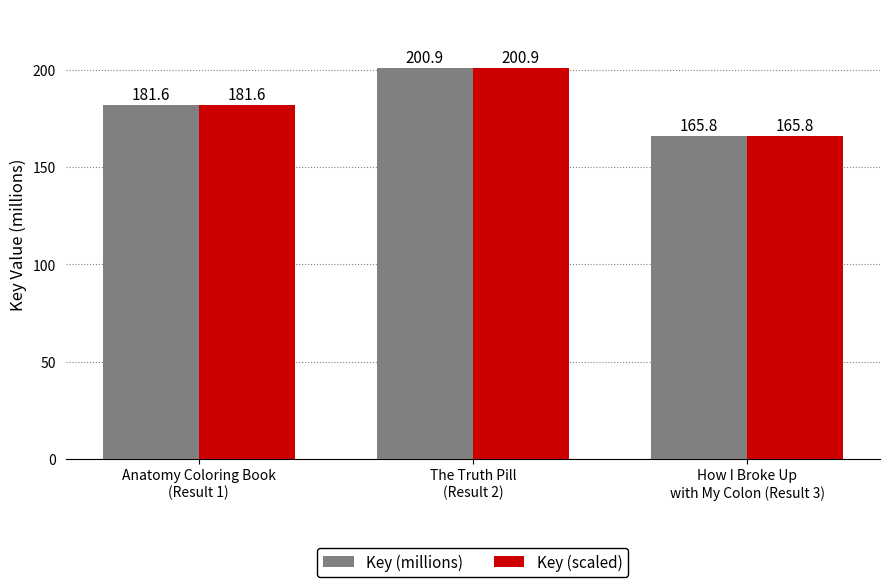

Count the number of categories in the chart.

3